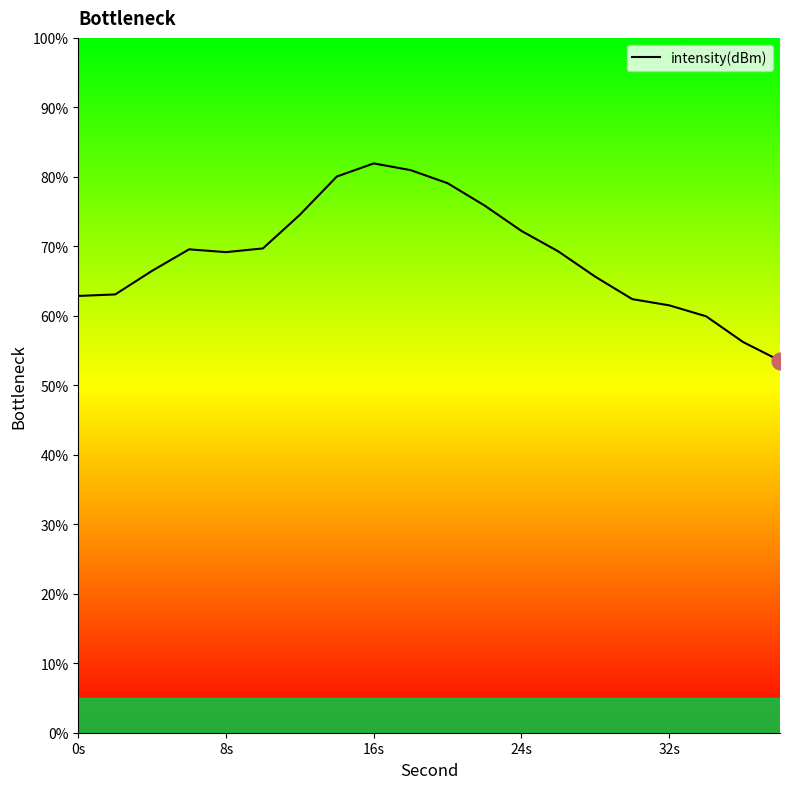

What is the smallest value displayed?

53.5